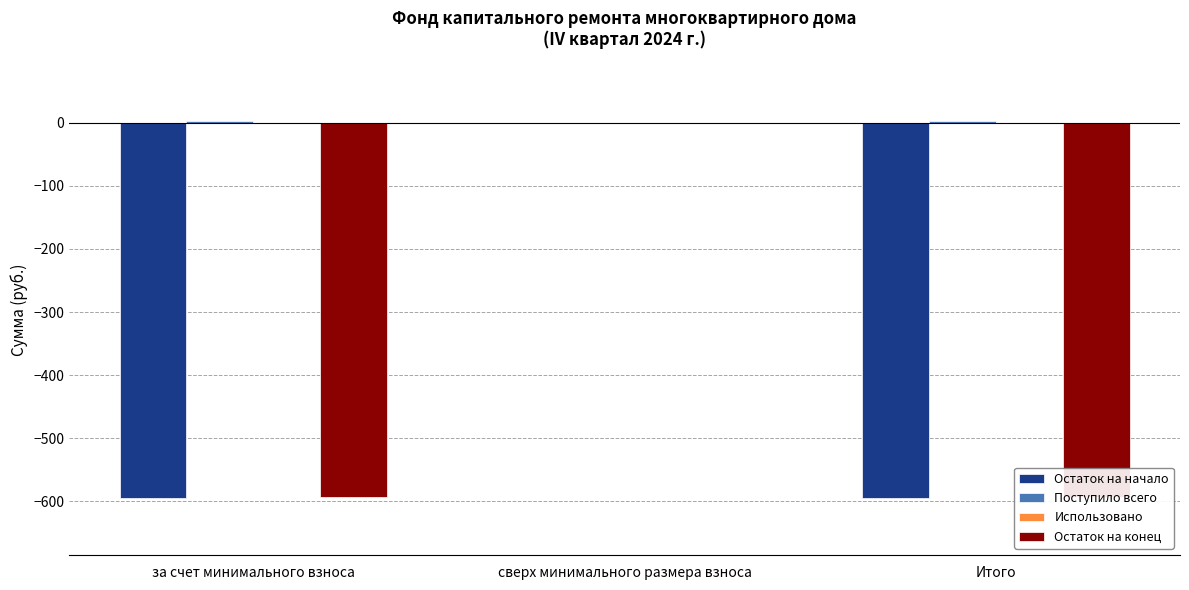

How many bars are there in each group?

4